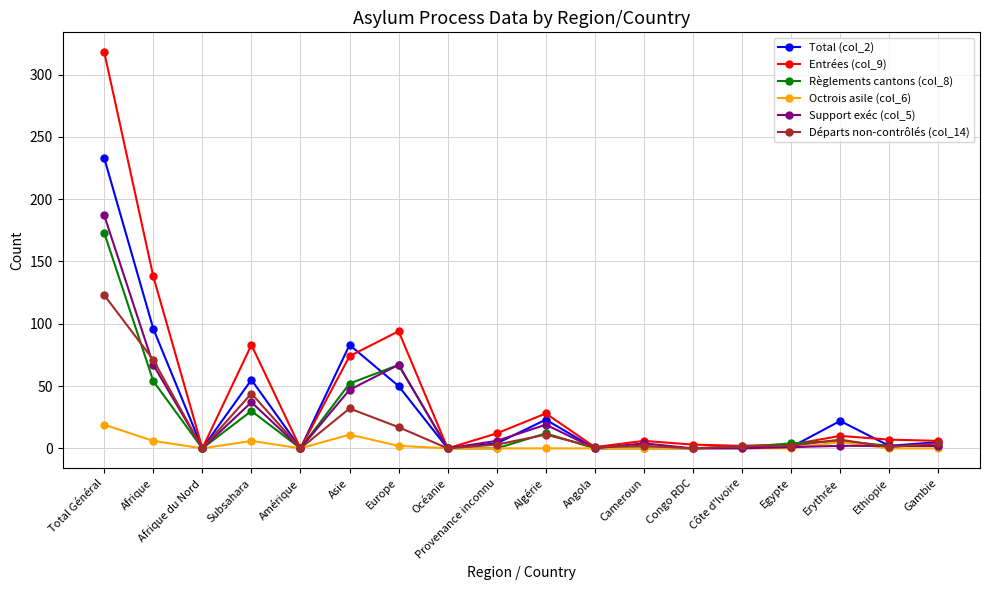

The value of Octrois asile (col_6) at Provenance inconnu is 12. True or false?

False